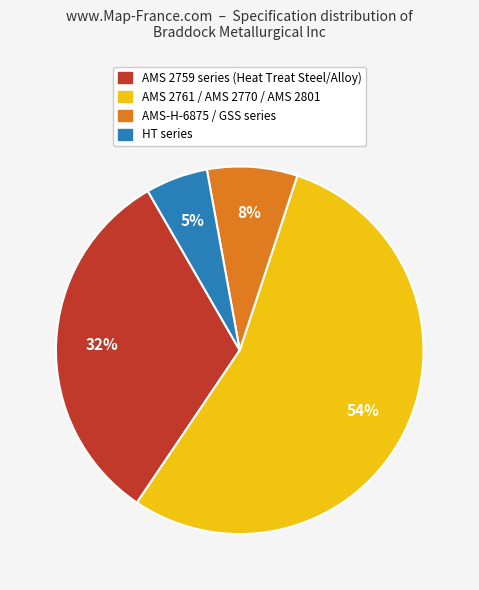

How many slices are in this pie chart?

4